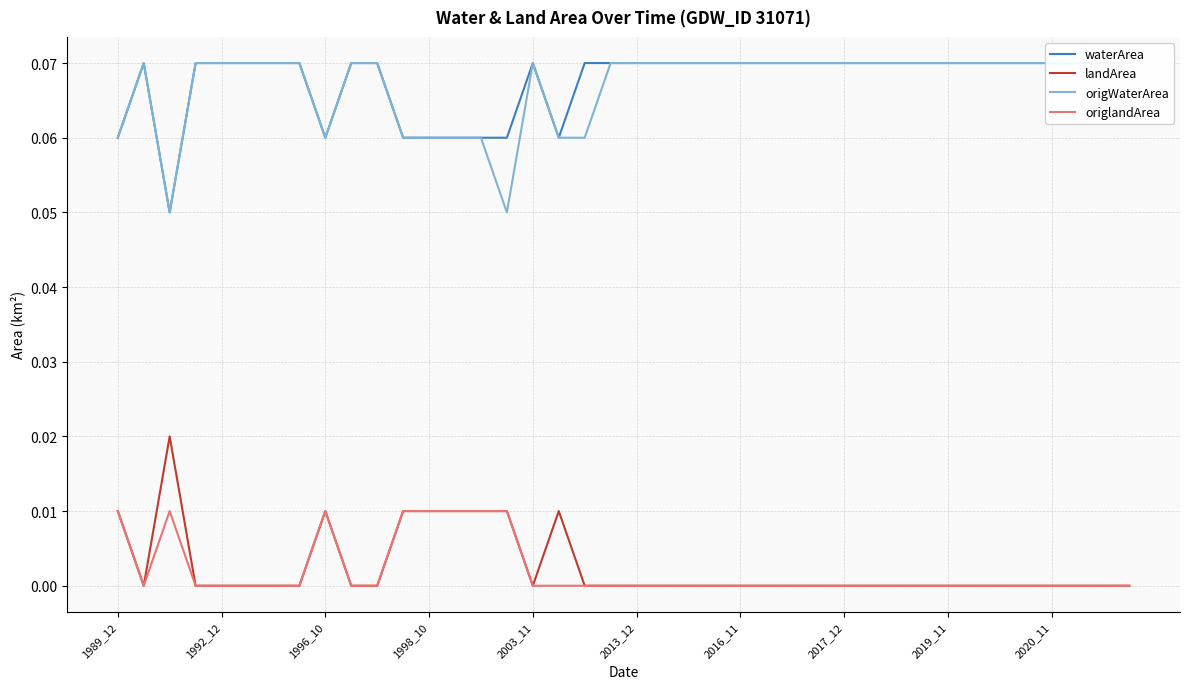

List the series in order of their peak value, highest first.

waterArea, origWaterArea, landArea, origlandArea